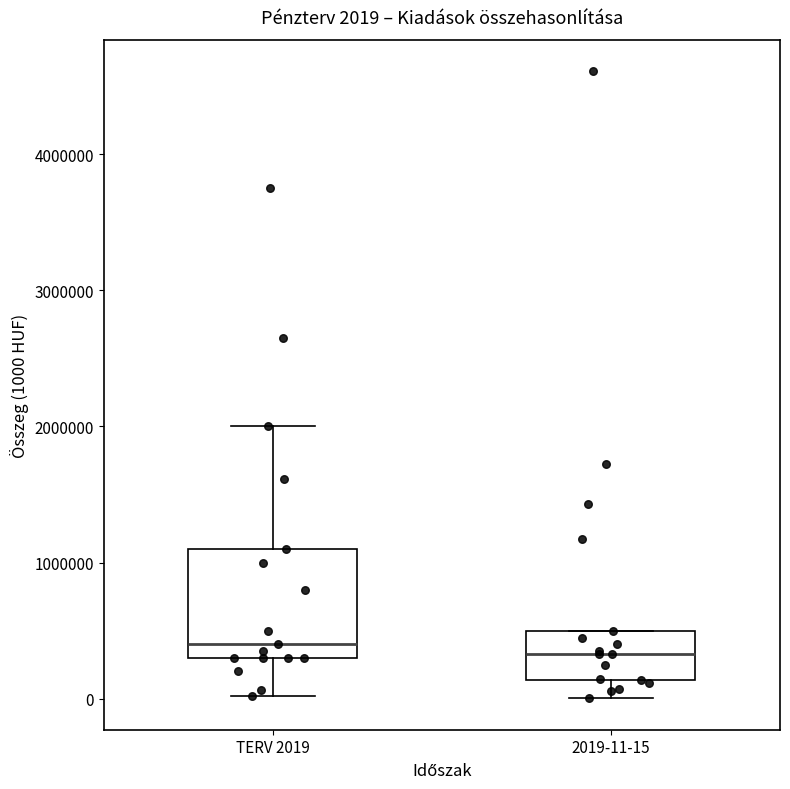

Which box is the tallest, from its lower edge to its upper edge?

TERV 2019